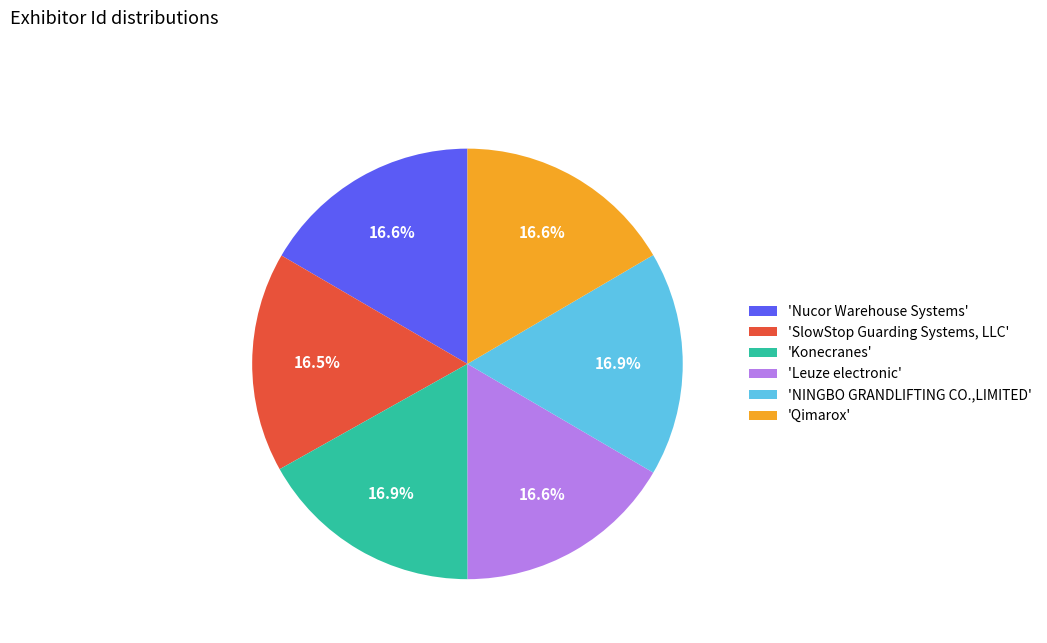

Is there any slice that represents more than half of the pie?

No